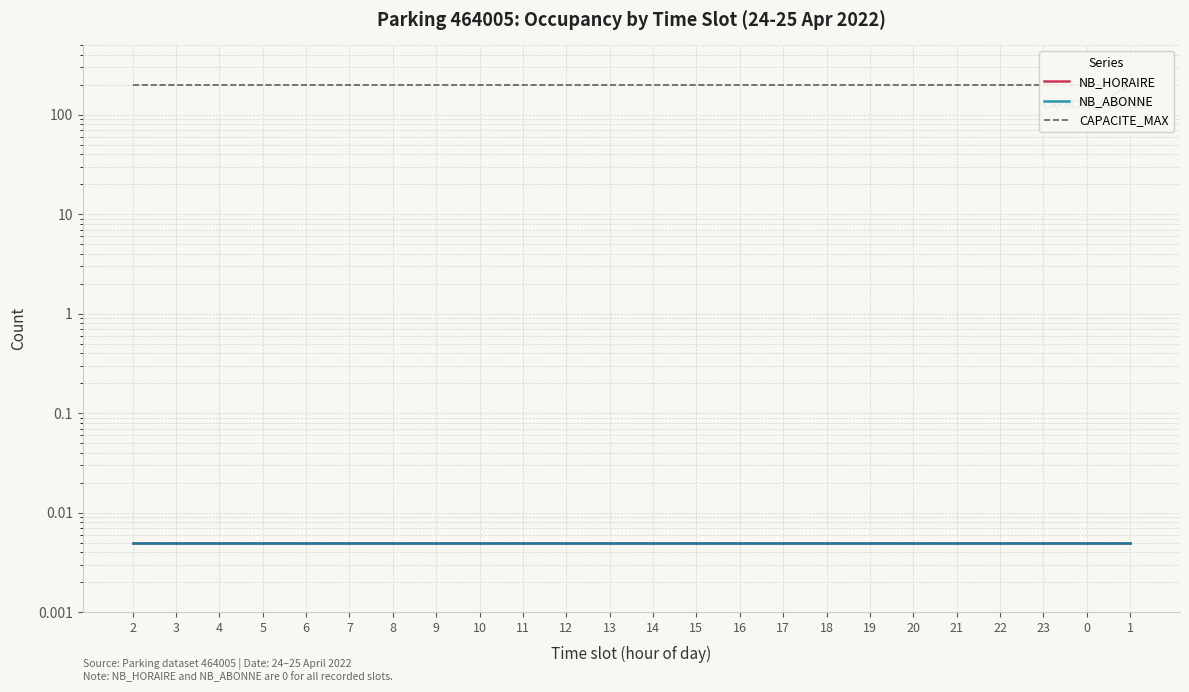

The value of CAPACITE_MAX at 5 is 315.7. True or false?

False